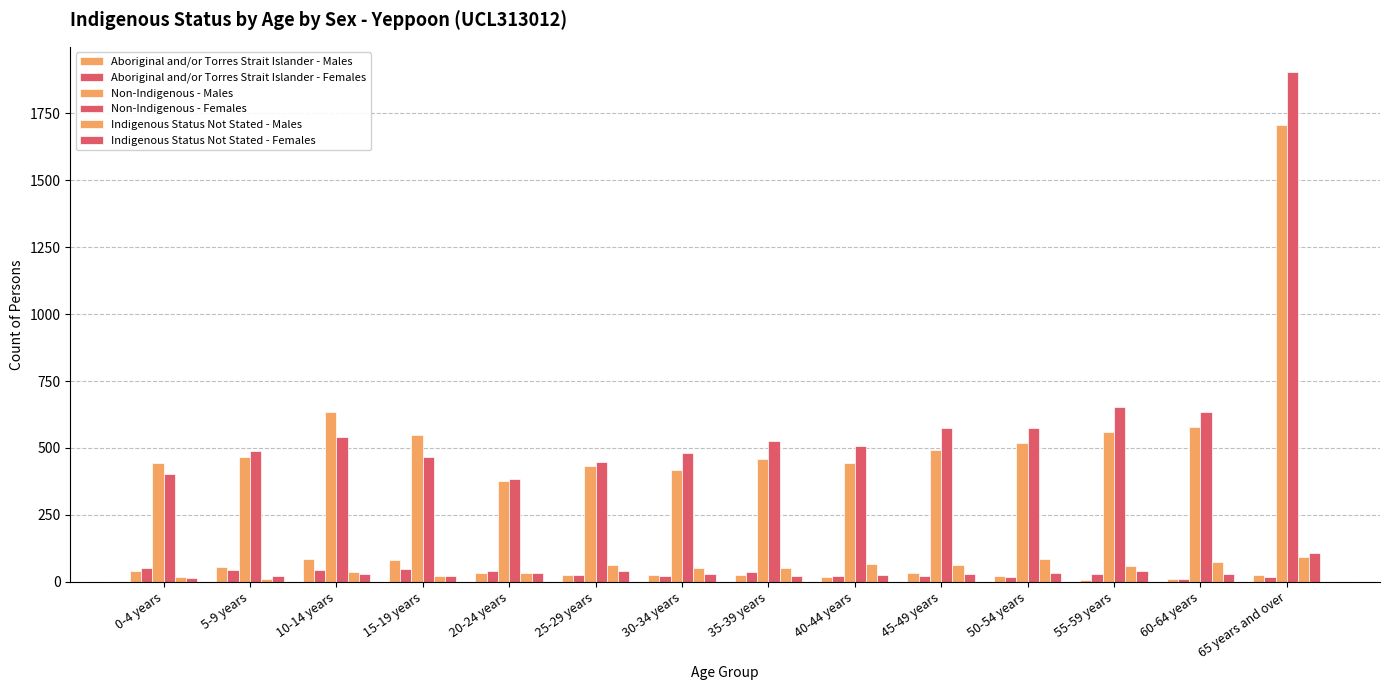

How many data points in Indigenous Status Not Stated - Males are less than 58?

7